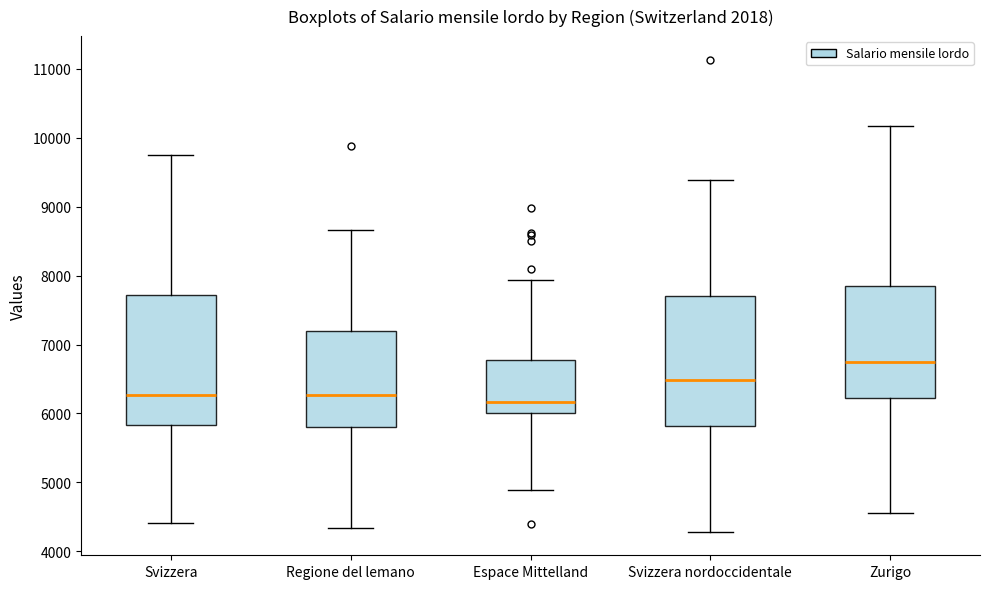

Where does the median line of the box for Zurigo sit on the y-axis? The values are not printed on the chart, so give them approximately, as read against the axis.

6700